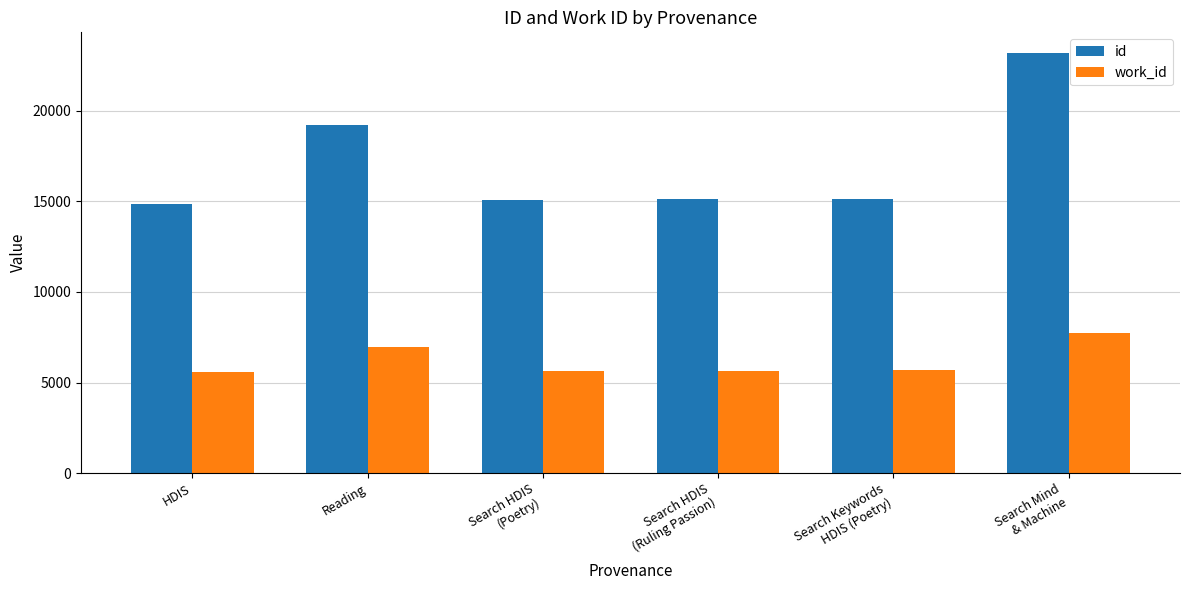

Rank the series by their average value, from lowest to highest.

work_id, id